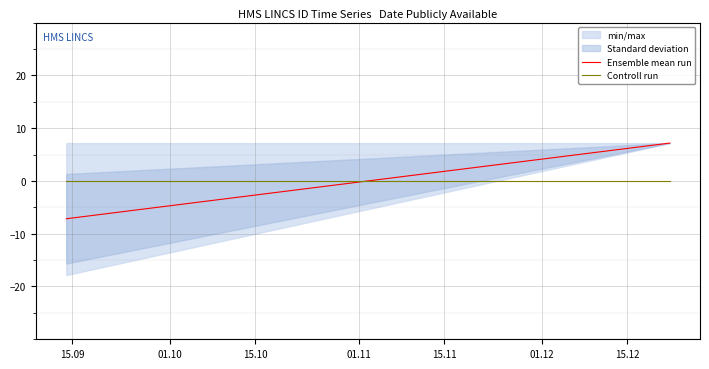

How many lines are shown in the chart?

2